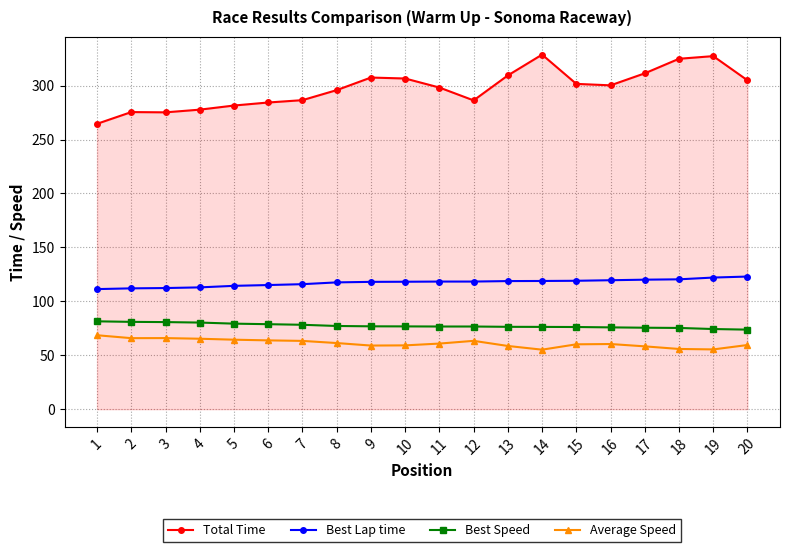

What is the minimum value for Best Lap time?

111.3